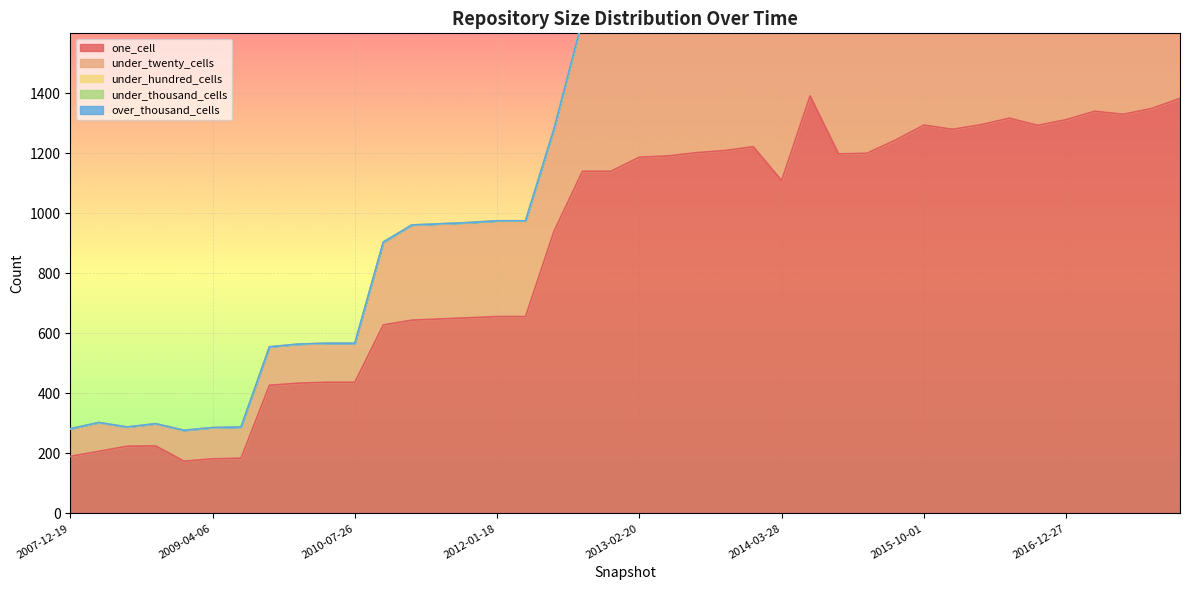

At which label does under_thousand_cells reach its minimum?

2007-12-19